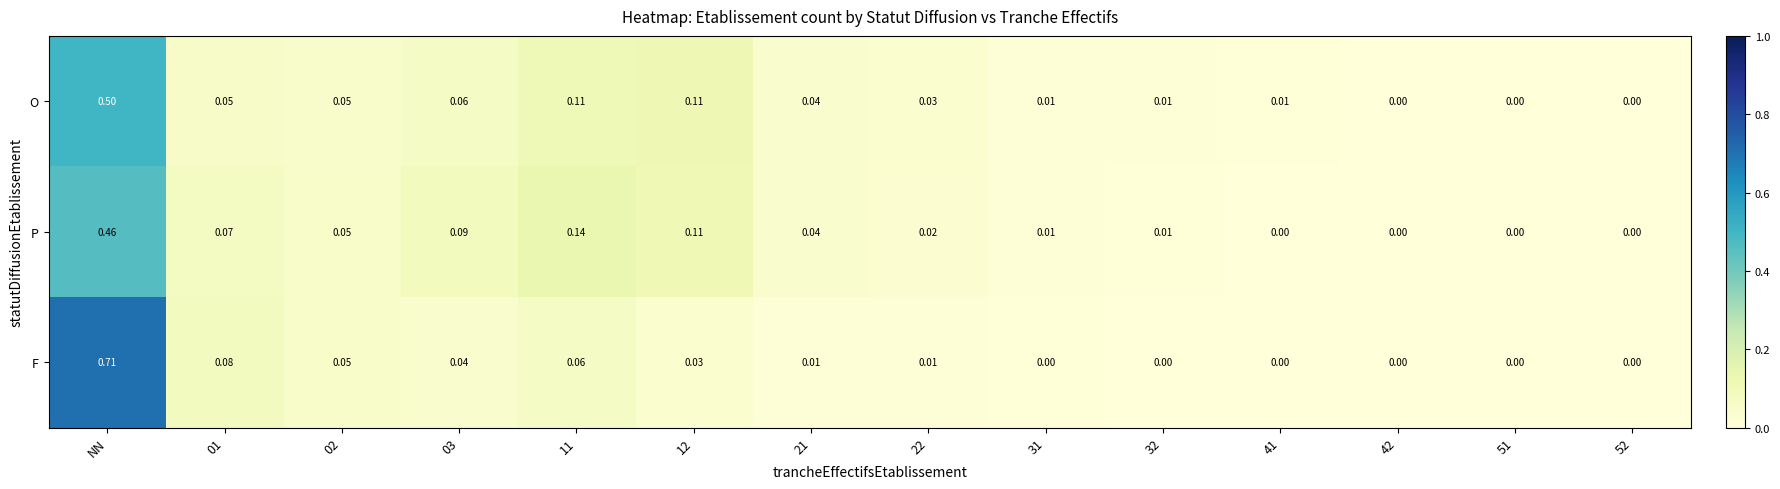

Which series has the largest total across all categories?

P